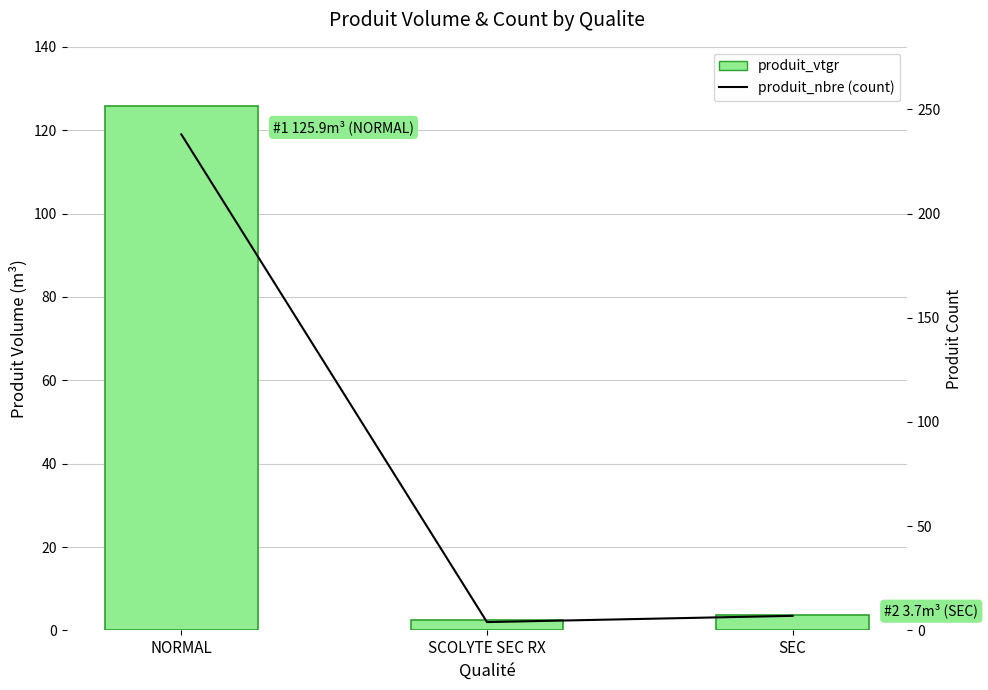

What is the average value of the produit_nbre (count) series?

83.0